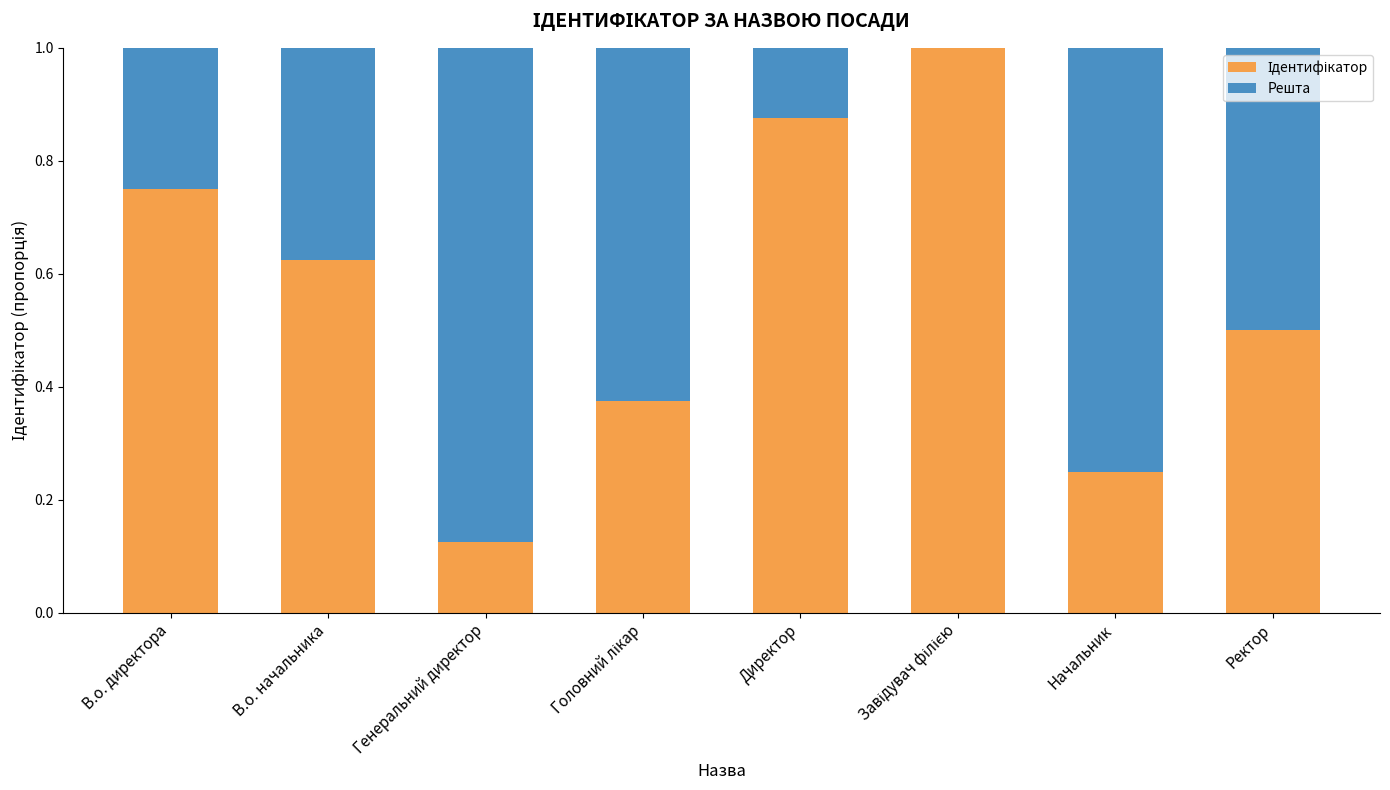

What is the total value across all series at Генеральний директор?

1.0